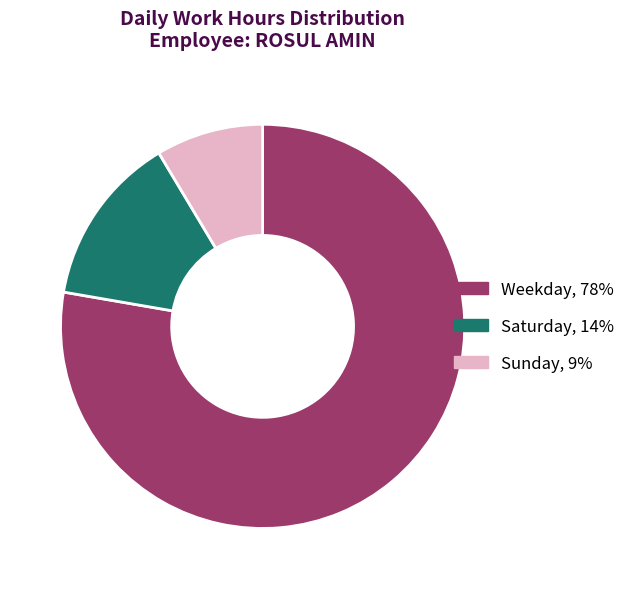

Does any single category account for the majority?

Yes